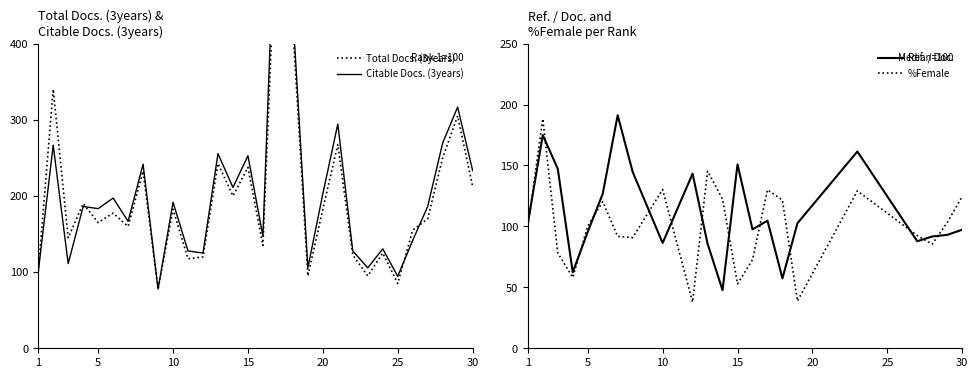

What is the average value of the Citable Docs. (3years) series?

205.5